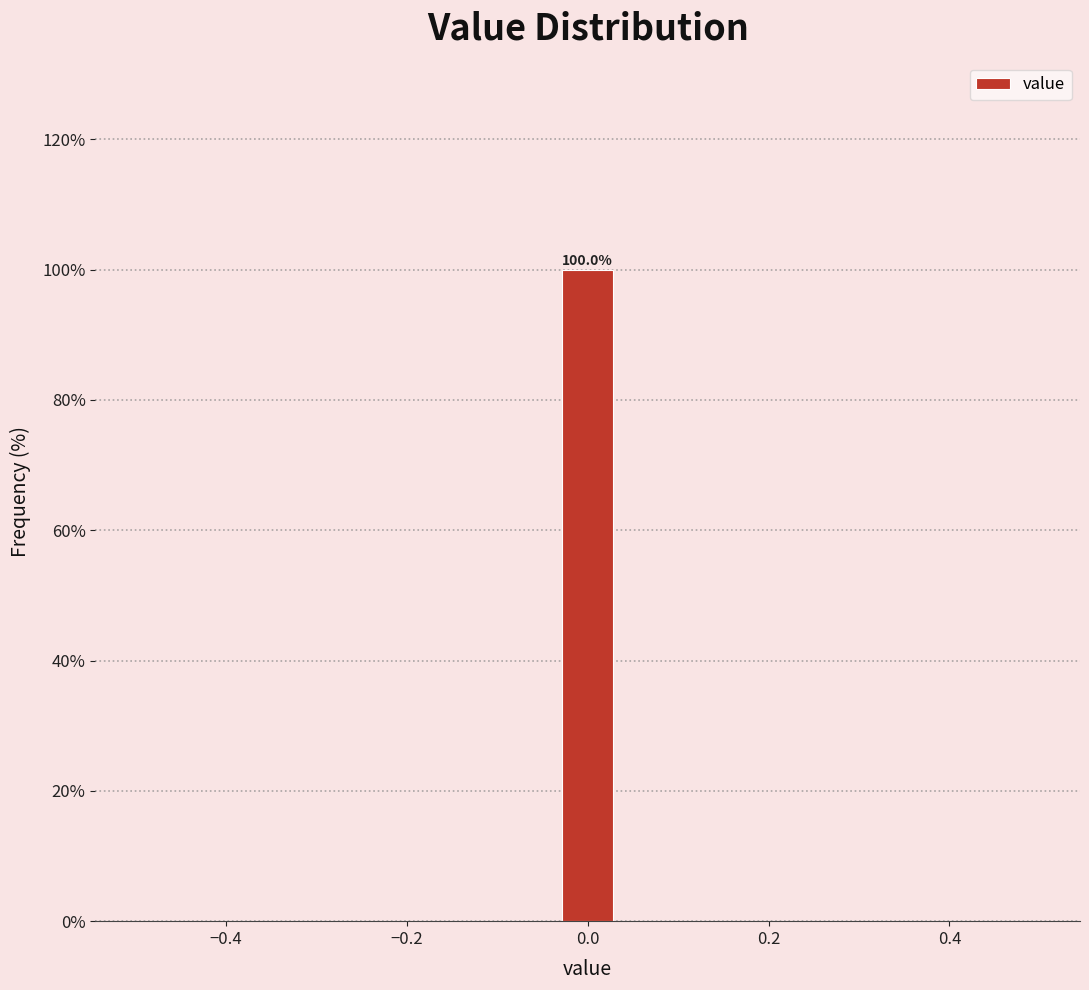

Read against the x-axis, roughly where is the centre of the tallest bar?

0.00